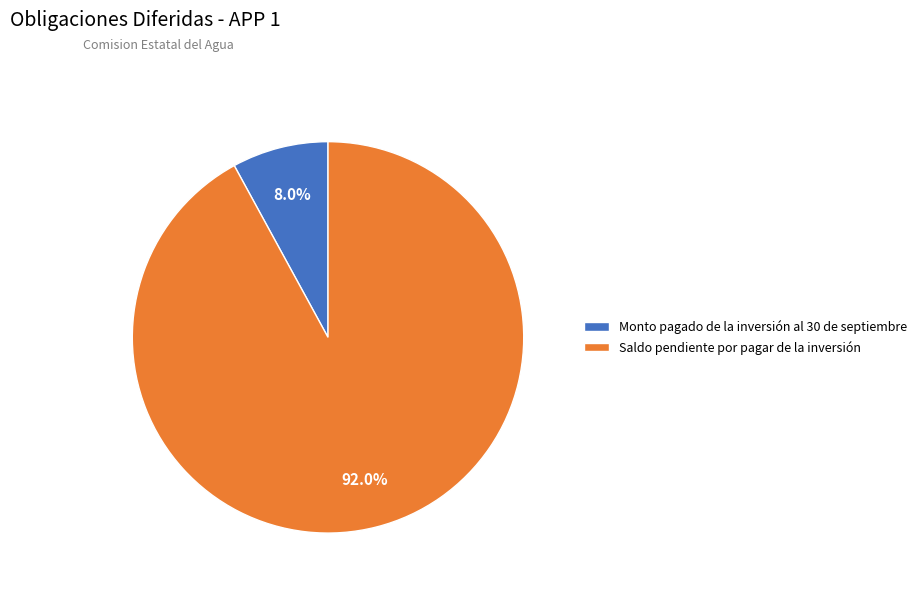

To the nearest percent, what is the difference between the largest and smallest slice percentages?

84%